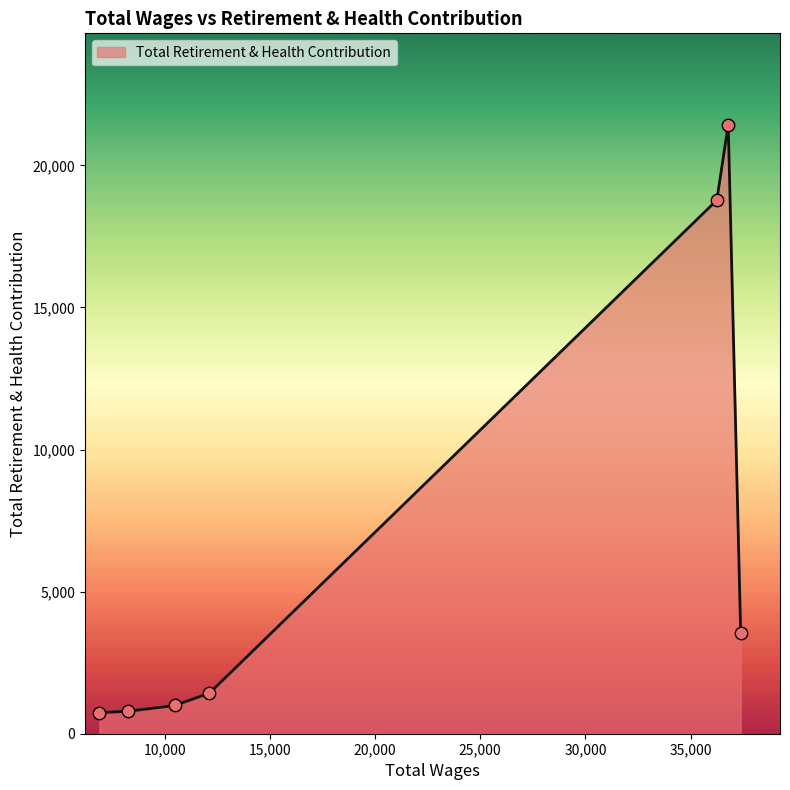

What is the difference between the second highest and second lowest values?

17987